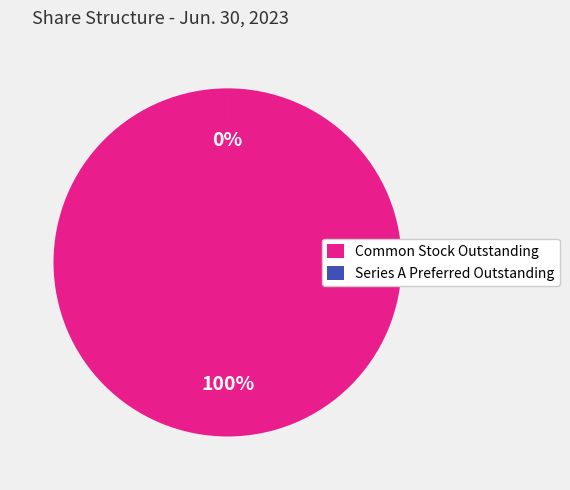

Combined, do Series A Preferred
Shares Authorized and Series A Preferred
Shares Outstanding account for over 50%?

No